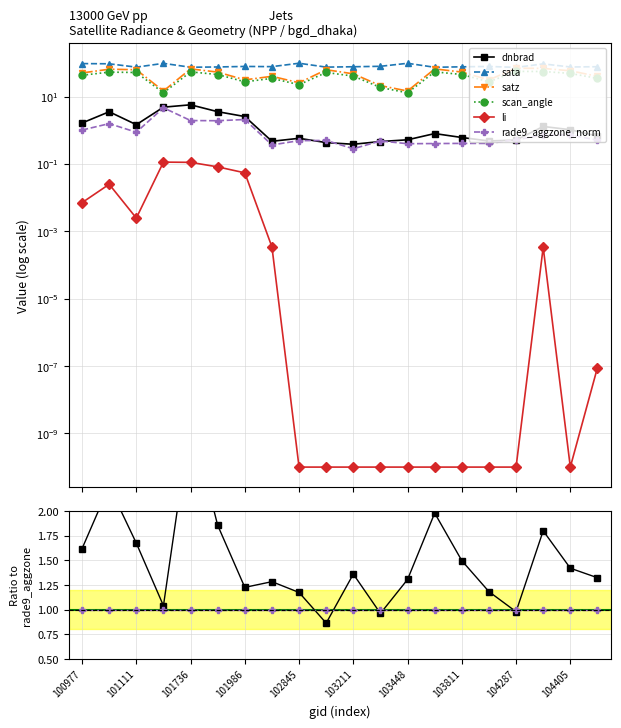

Rank the series by their maximum value, from highest to lowest.

sata, satz, scan_angle, dnbrad, rade9_aggzone_norm, li